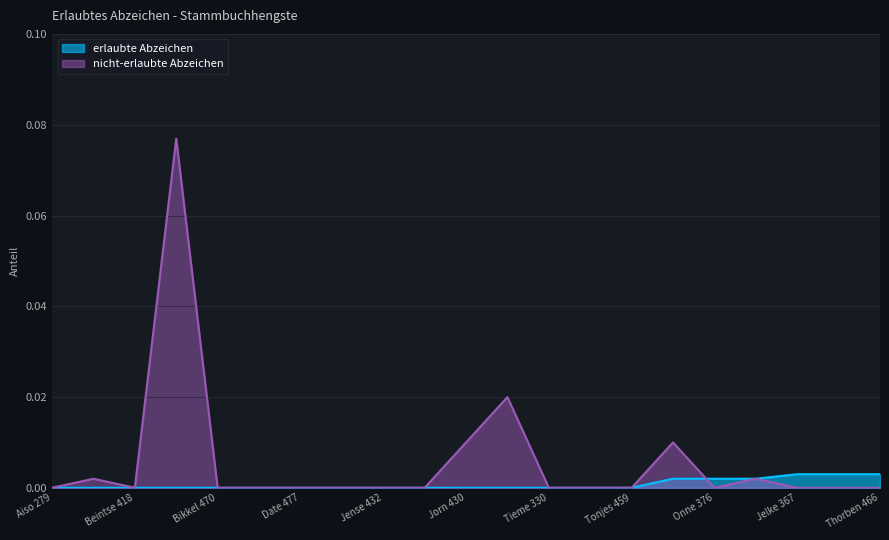

How many interior local peaks does the nicht-erlaubte Abzeichen series have?

5